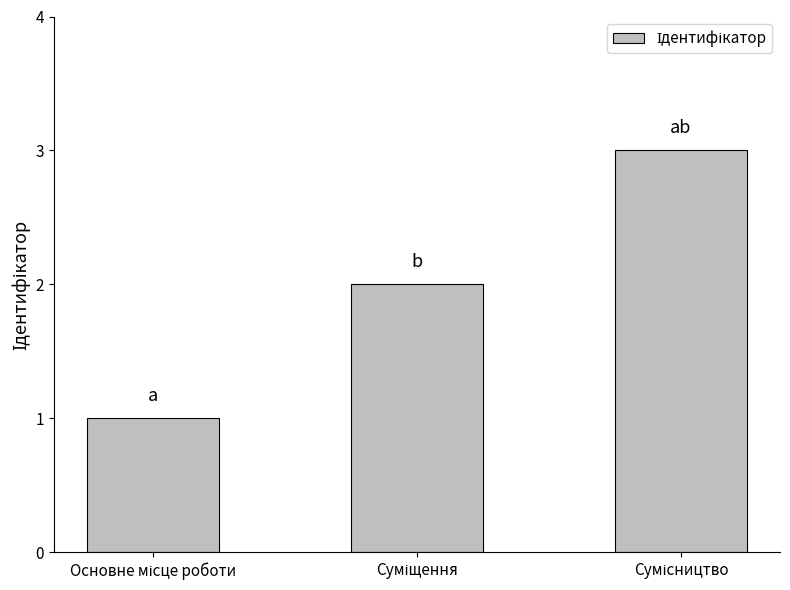

What is the minimum value shown in the chart?

1